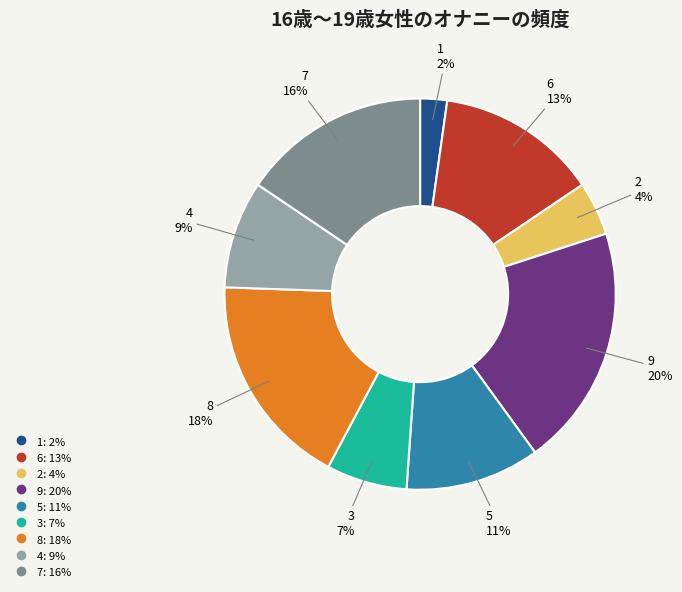

Rank the categories by value from lowest to highest.

1, 2, 3, 4, 5, 6, 7, 8, 9